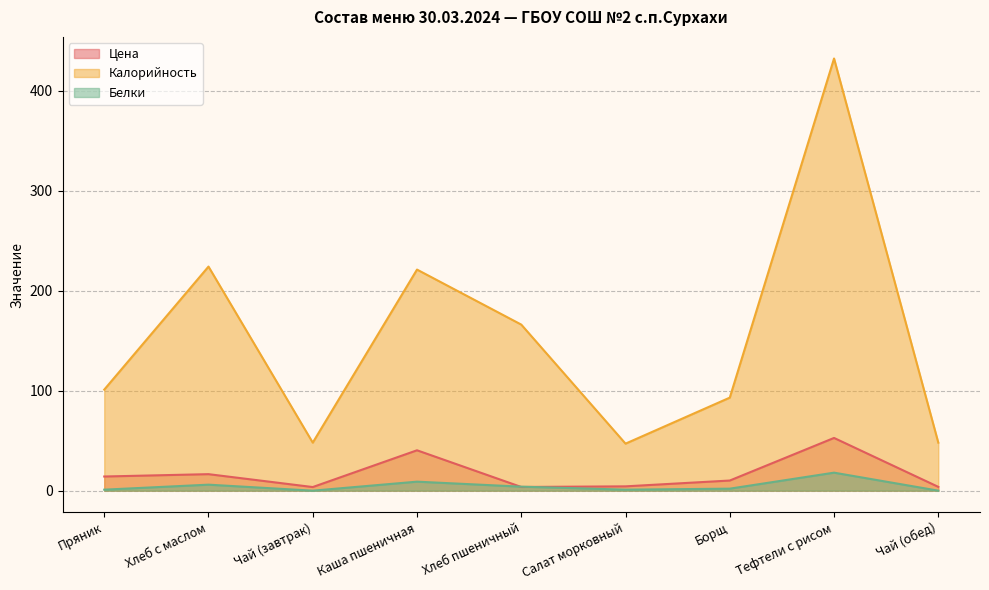

True or false: Калорийность and Белки intersect in this chart.

False